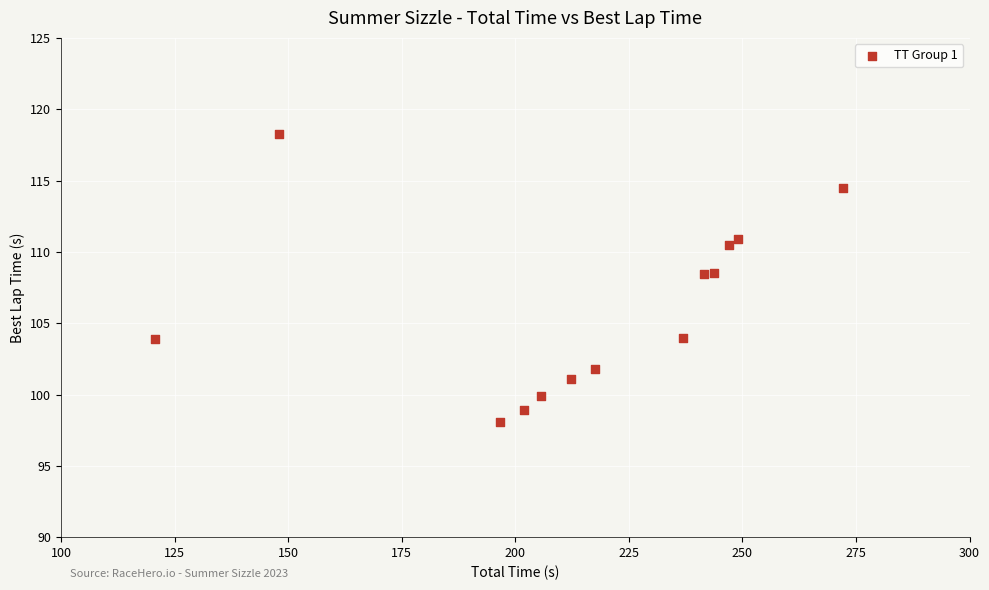

What is the range of Y values (max minus min)?

20.1